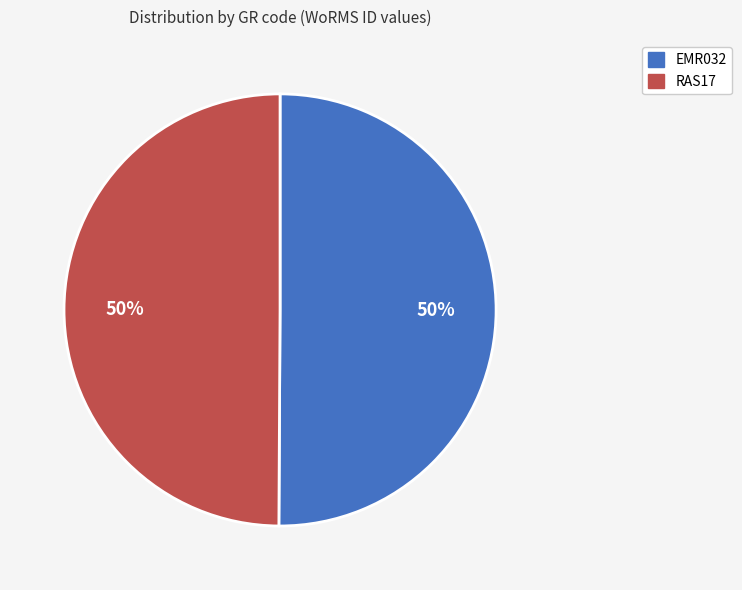

What is the ratio of the value at RAS17 to the value at EMR032?

1.0